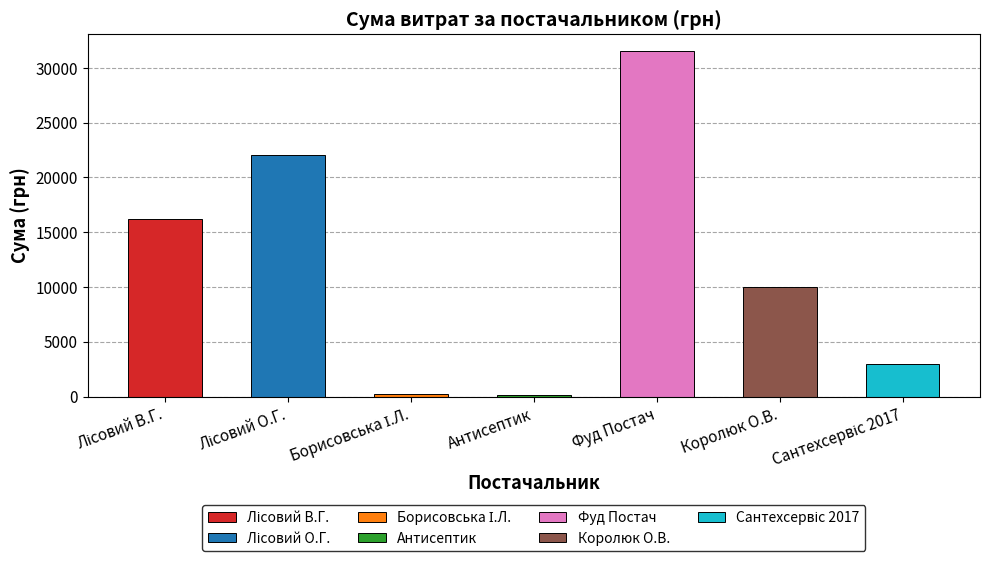

How many bars are there in total?

7